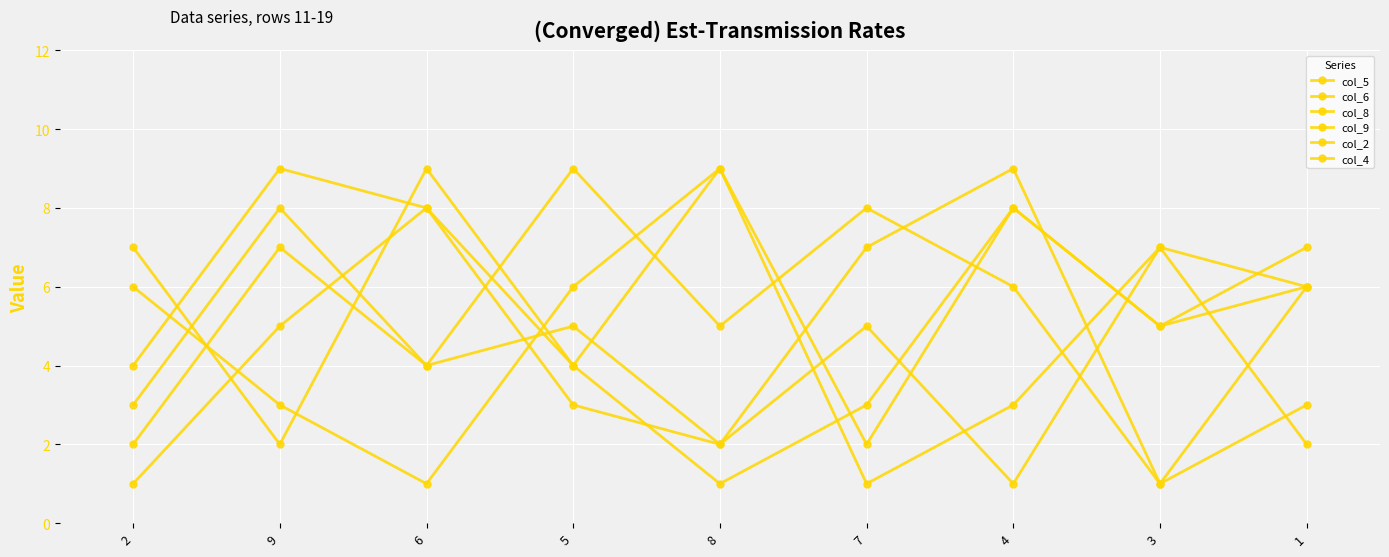

How many lines are shown in the chart?

6